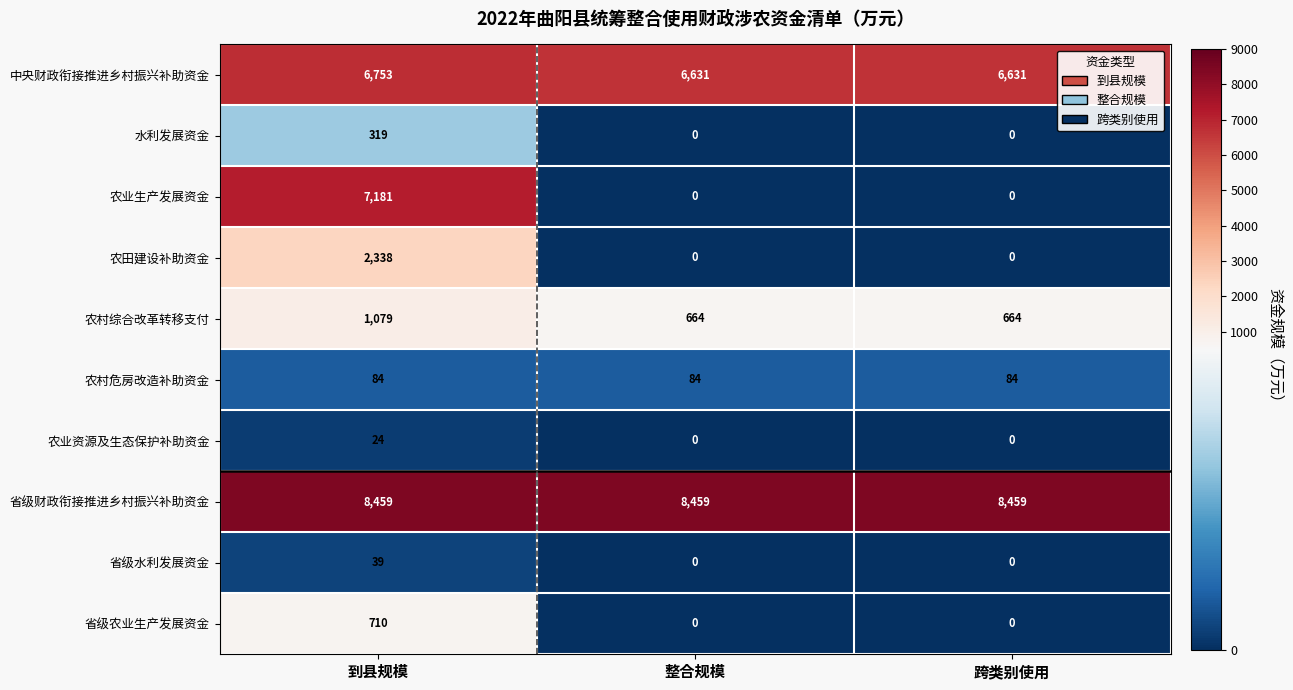

What is the total value across all series at 跨类别使用?

15838